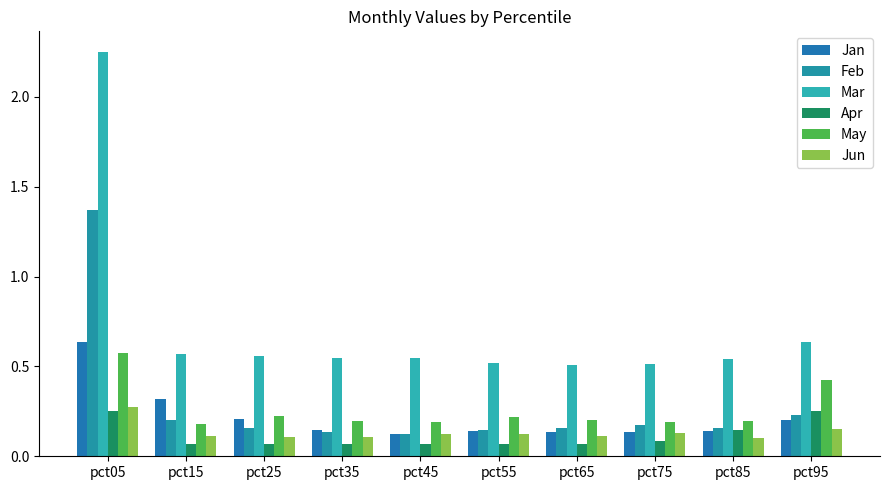

Which has a higher value, pct75 or pct55?

pct55